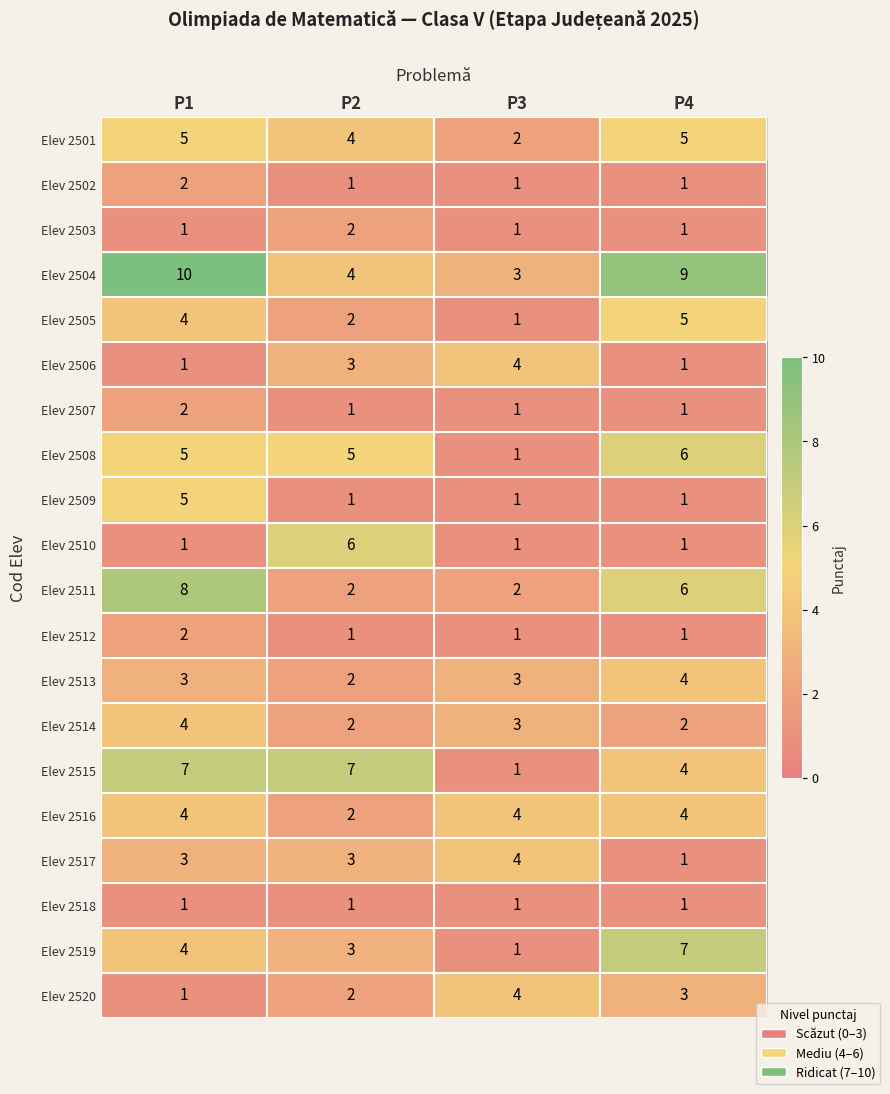

The value of Elev 2503 at P2 is 2. True or false?

True